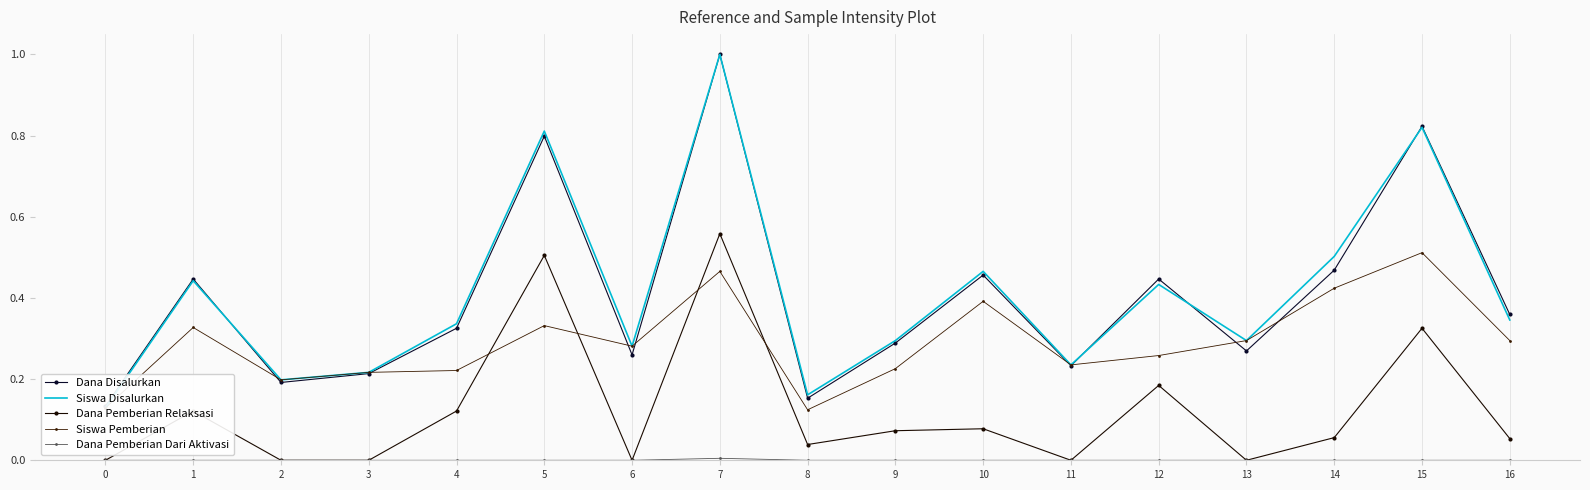

True or false: Dana Pemberian Dari Aktivasi and Dana Pemberian Relaksasi intersect in this chart.

False